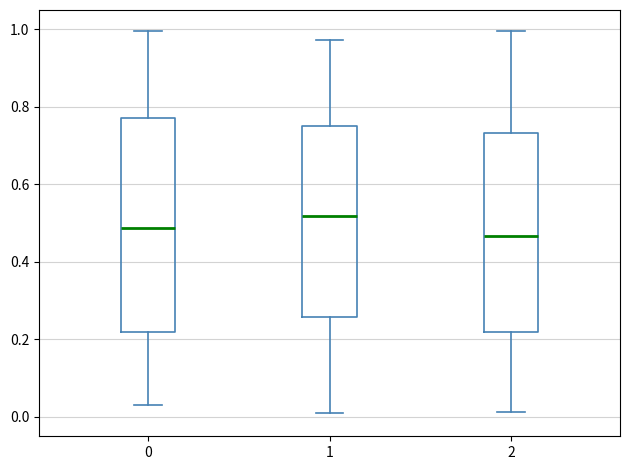

Reading left to right, transcribe this box plot: for each box, give where its median line is, the range the box spans, and where its two whiskers end, as read against the y-axis. The values are not printed on the chart, so give them approximately, as read against the axis.

0: median 0.48, box 0.22 to 0.78, whiskers 0.04 to 1.00
1: median 0.52, box 0.26 to 0.76, whiskers 0.00 to 0.98
2: median 0.46, box 0.22 to 0.74, whiskers 0.02 to 1.00